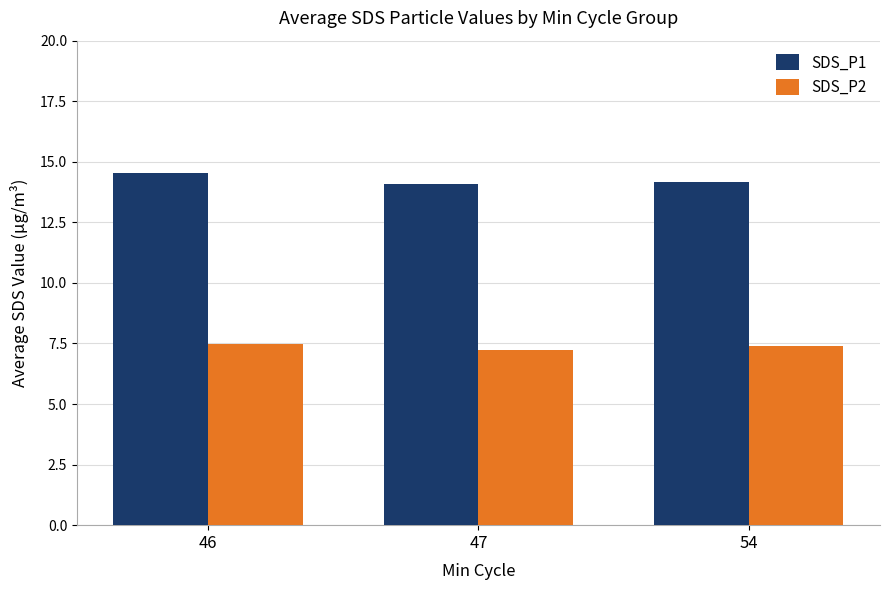

Which series has the largest range (max minus min)?

SDS_P1